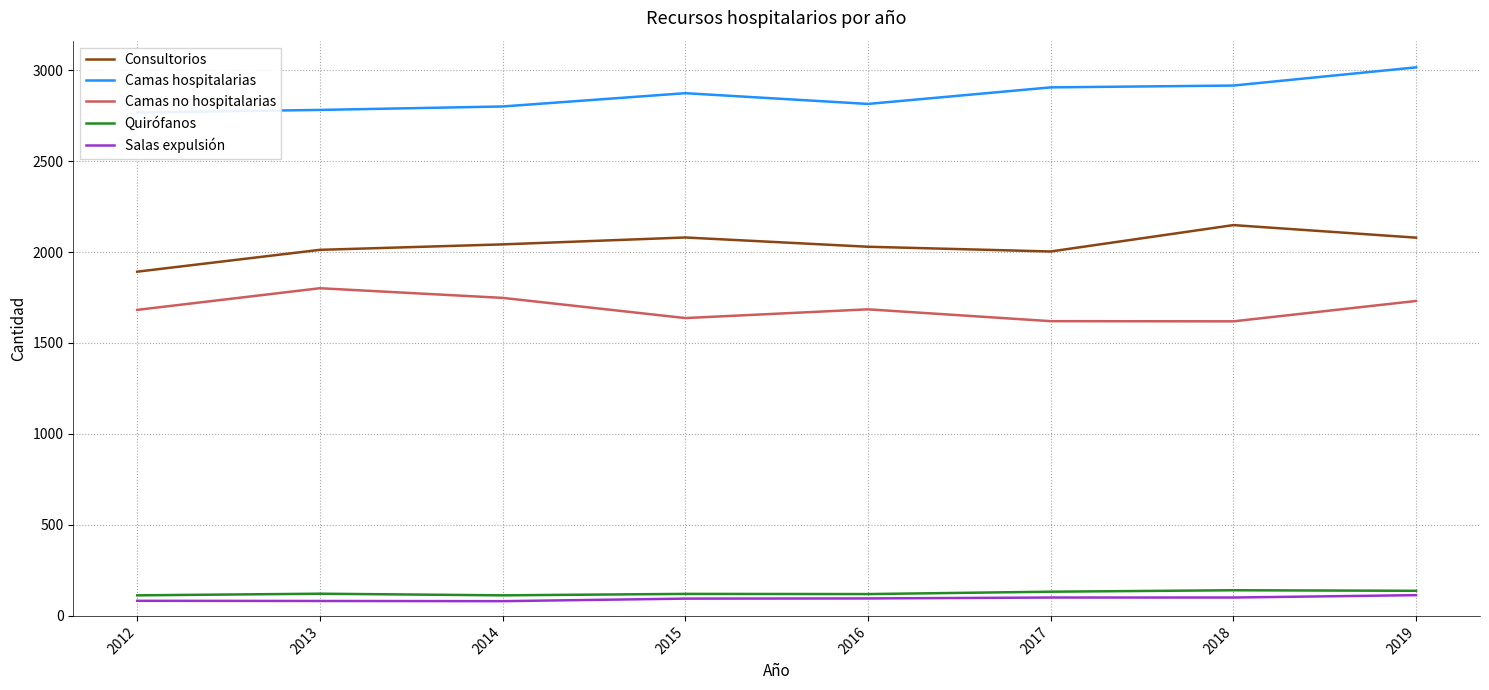

True or false: Consultorios has a value of 3221 at 2019.

False